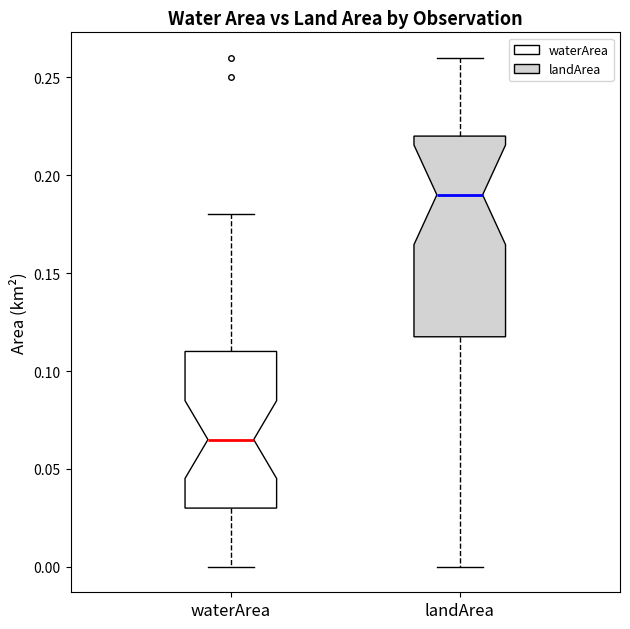

Where is the upper edge of the box for landArea on the y-axis? The values are not printed on the chart, so give them approximately, as read against the axis.

0.220